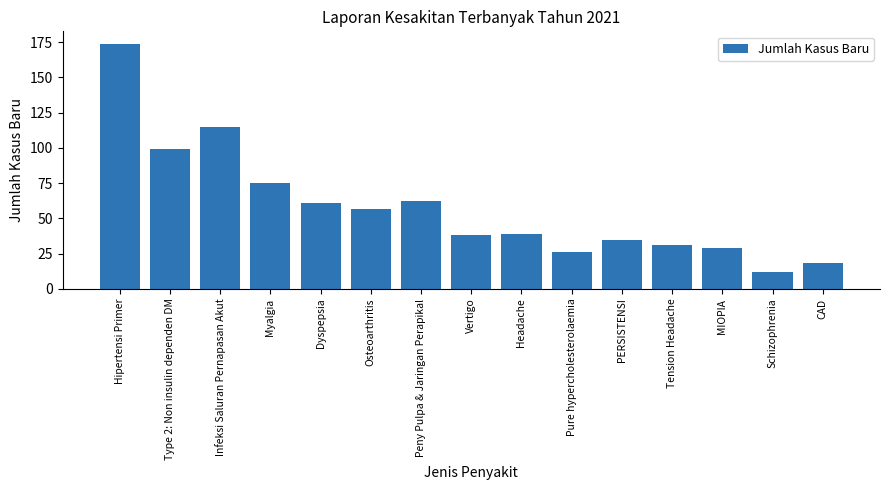

What is the ratio of the value at Schizophrenia to the value at Dyspepsia?

0.2